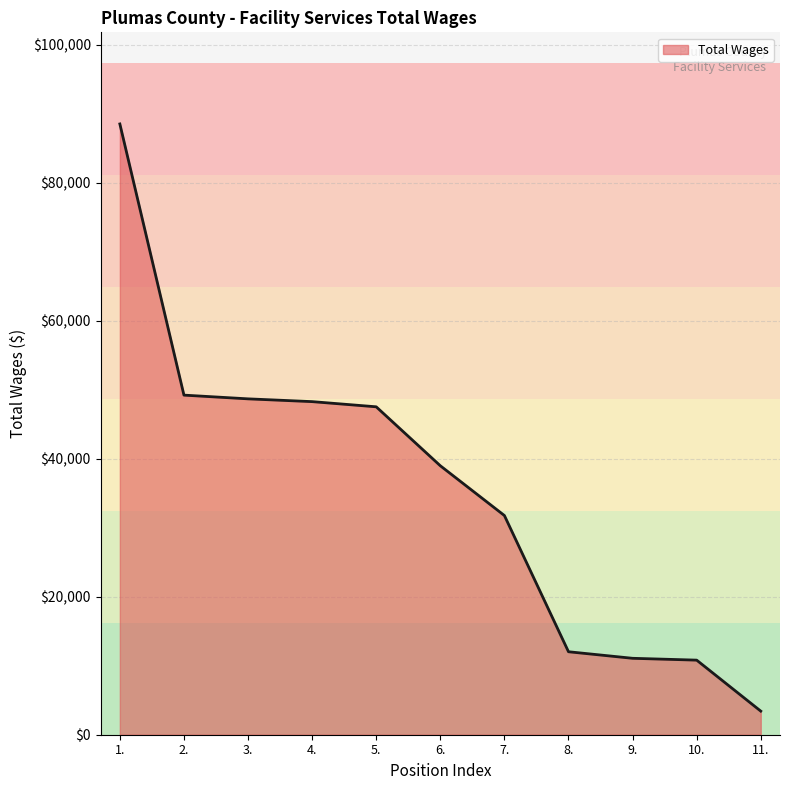

What position from the left is 9.?

9